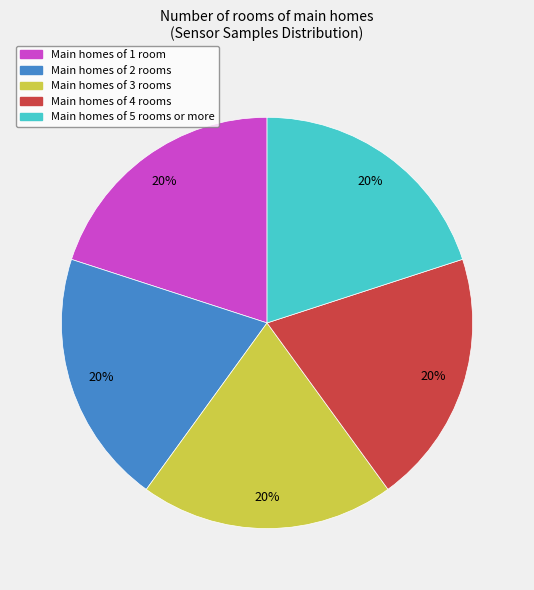

How many slices are in this pie chart?

5